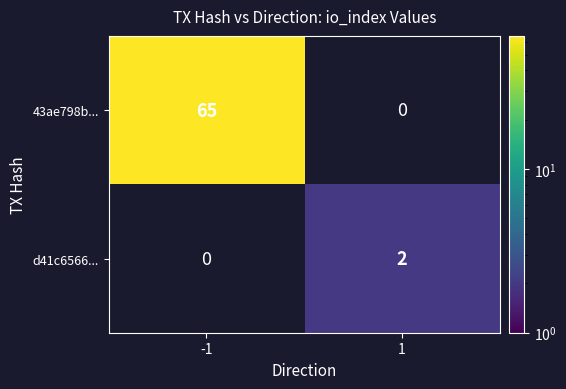

How many categories are shown in the chart?

2